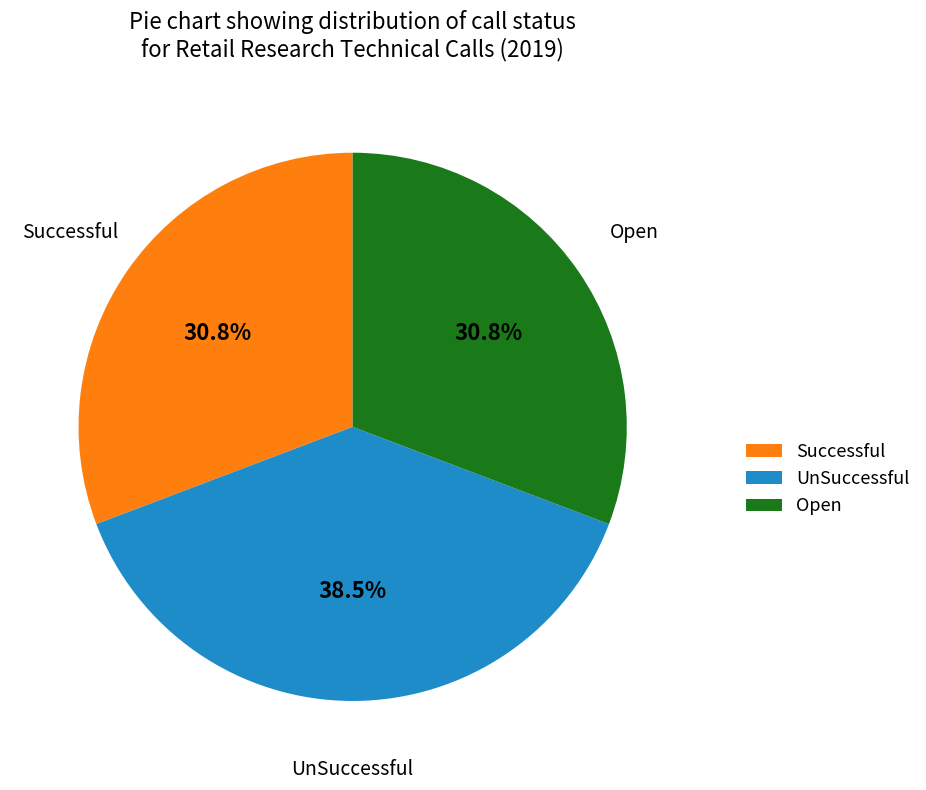

Which slice is the largest?

UnSuccessful